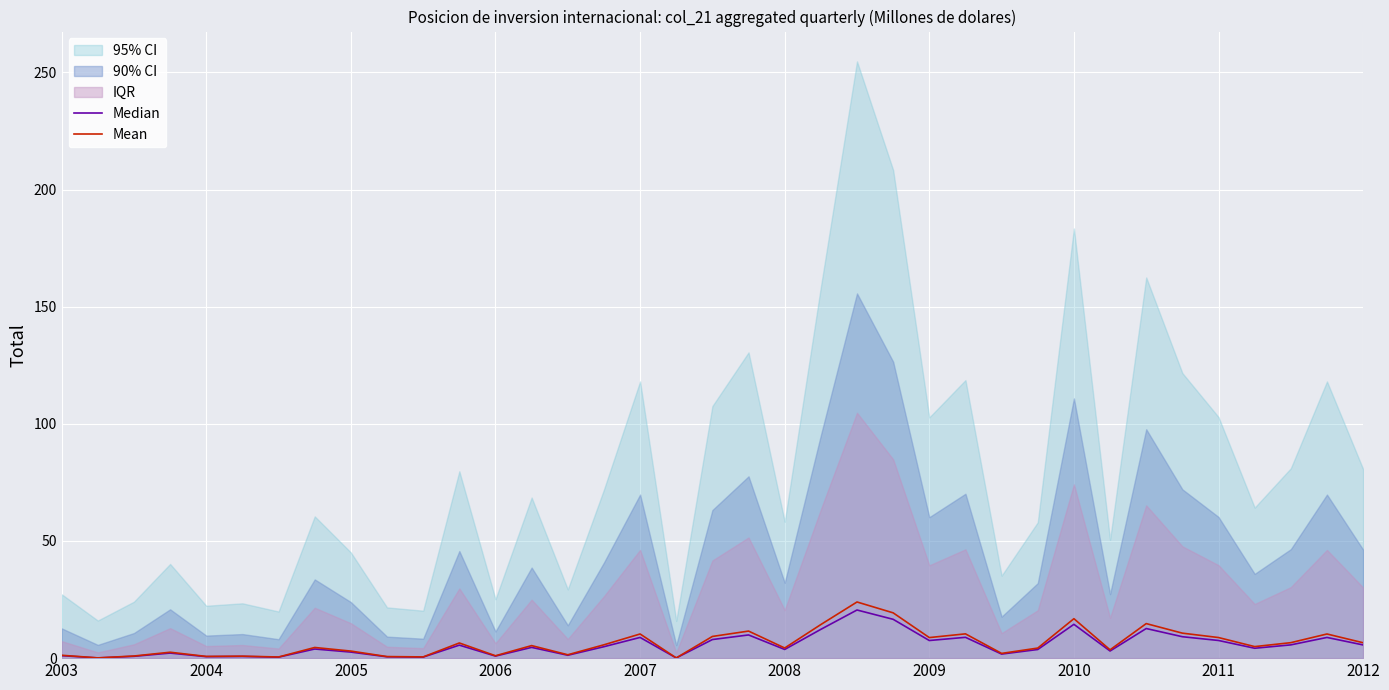

How many data points in Median are less than 4?

18